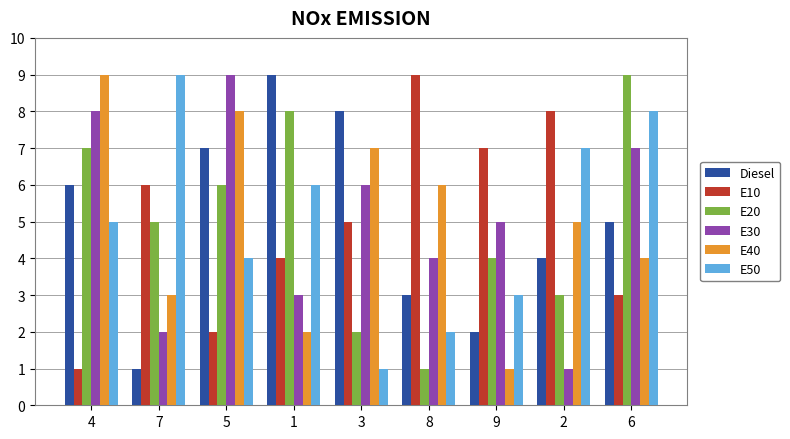

At 6, list the series in order from largest to smallest.

E20, E50, E30, Diesel, E40, E10